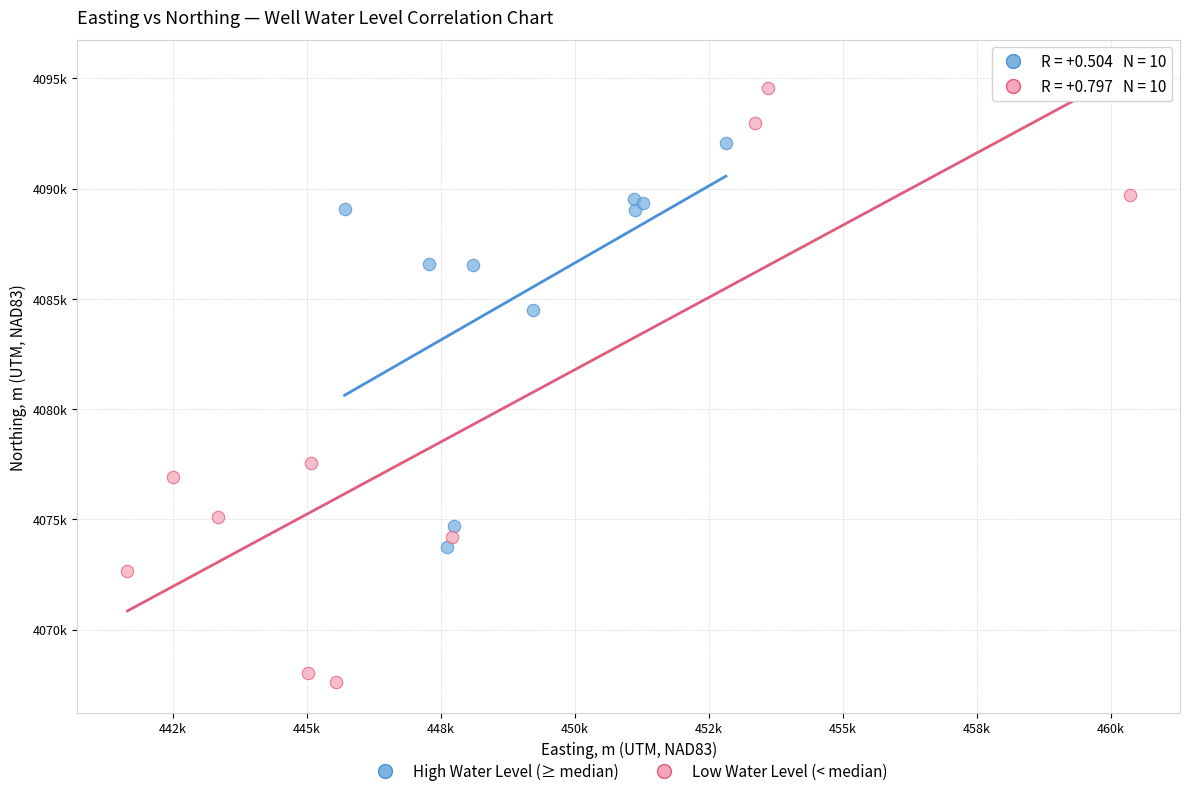

What are all the series names shown in the legend?

High Water Level (≥ median), Low Water Level (< median)